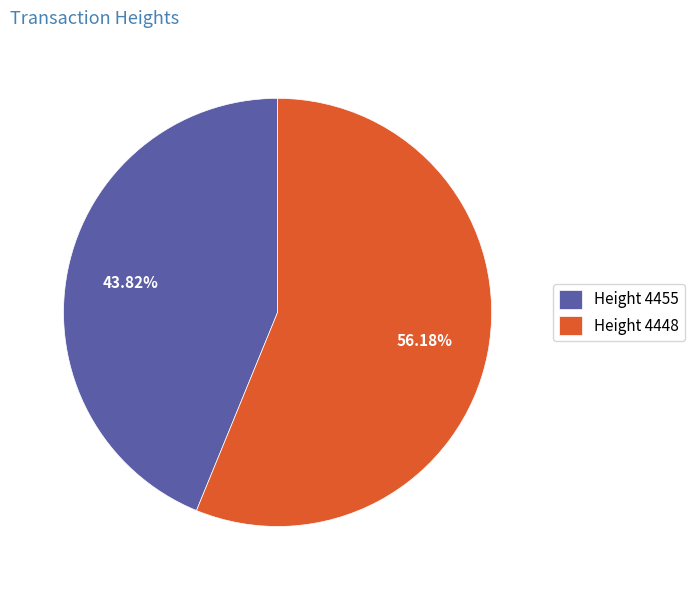

What is the smallest slice in the pie chart?

Height 4455